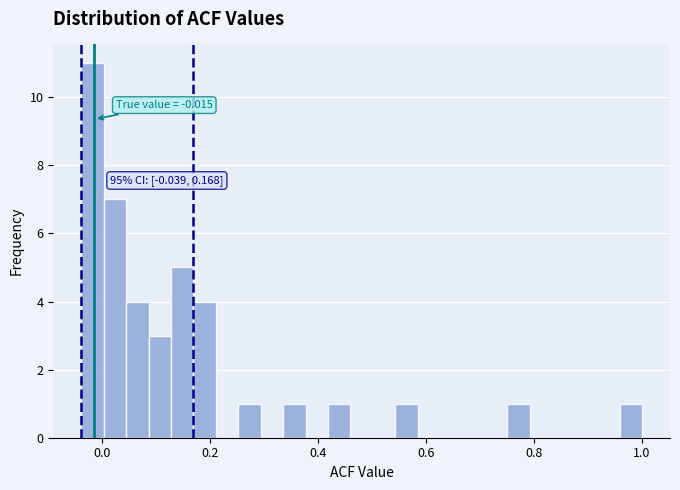

Around what value on the x-axis is the tallest bar? Give the approximate position of its centre, as read against the axis.

-0.02